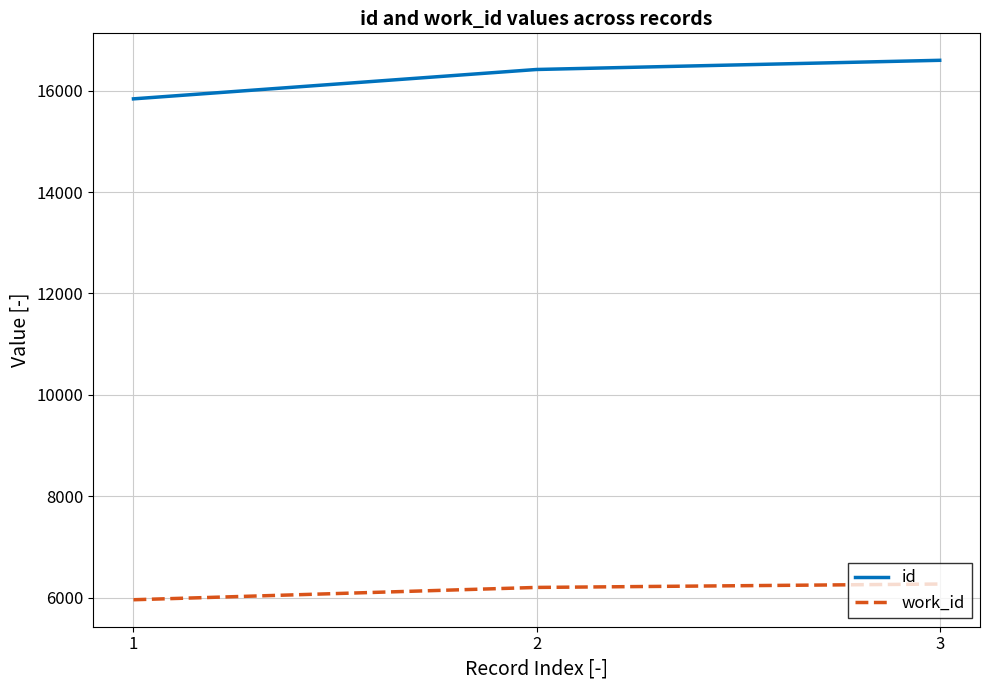

Which series has the largest total across all categories?

id